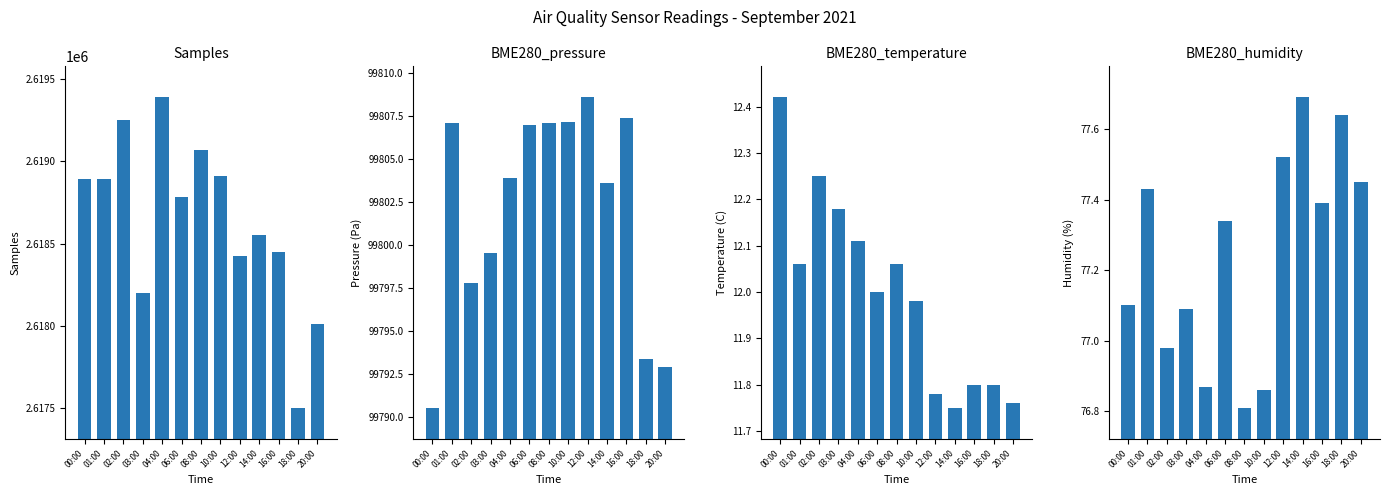

What are all the series names shown in the legend?

Samples, BME280_pressure, BME280_temperature, BME280_humidity